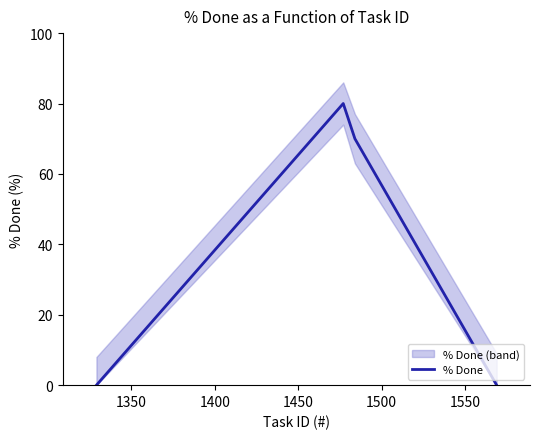

In % Done, how many points are higher than both neighbors (excluding endpoints)?

1